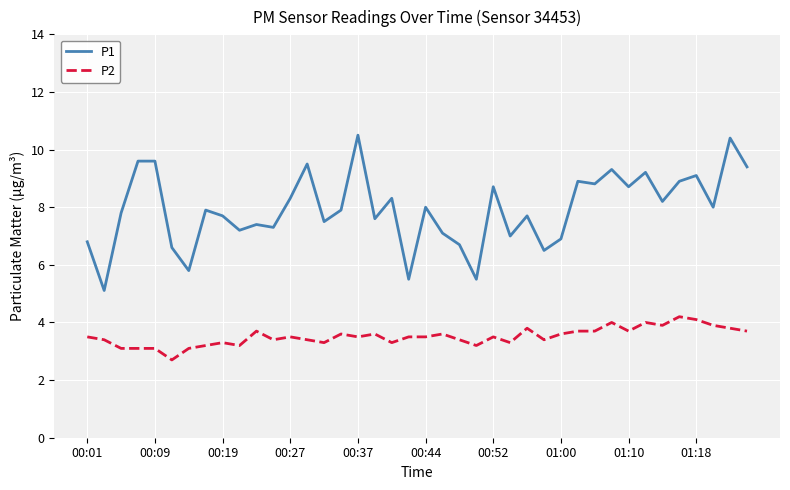

What is the maximum value for P1?

10.5